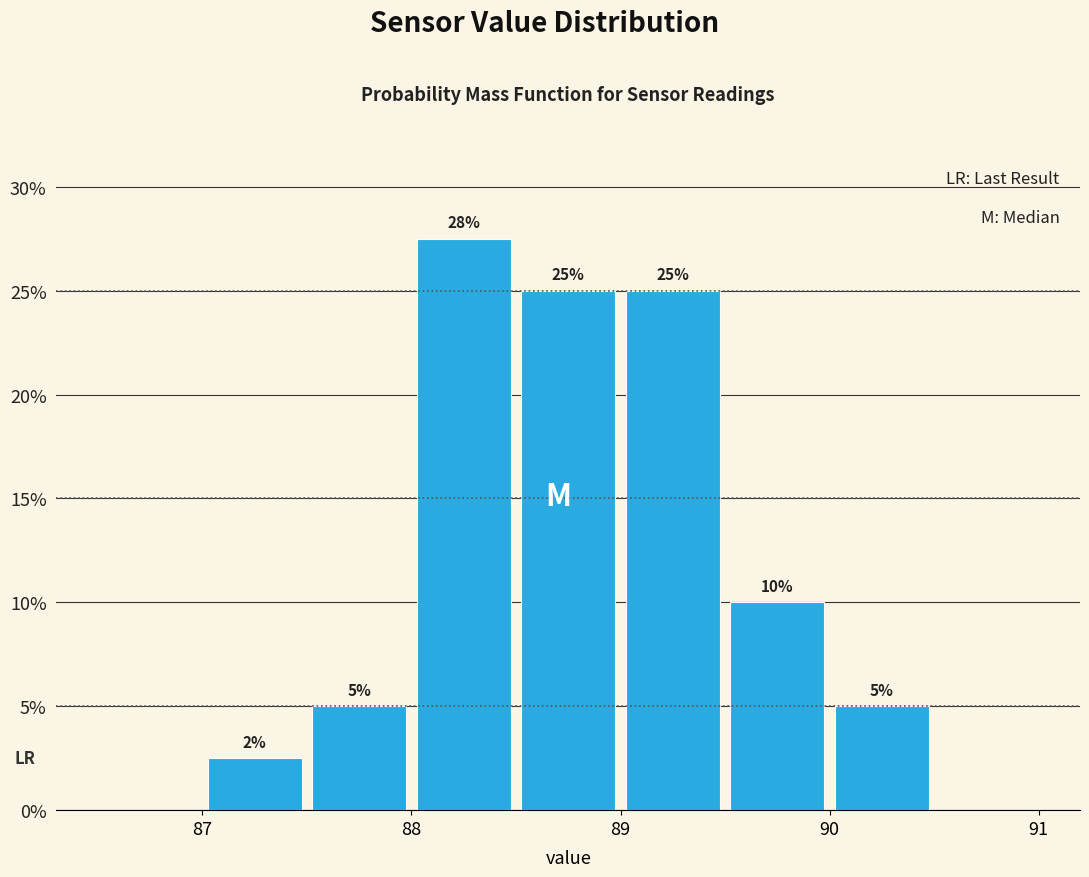

Which range on the x-axis has the tallest bar?

88.0 to 88.5